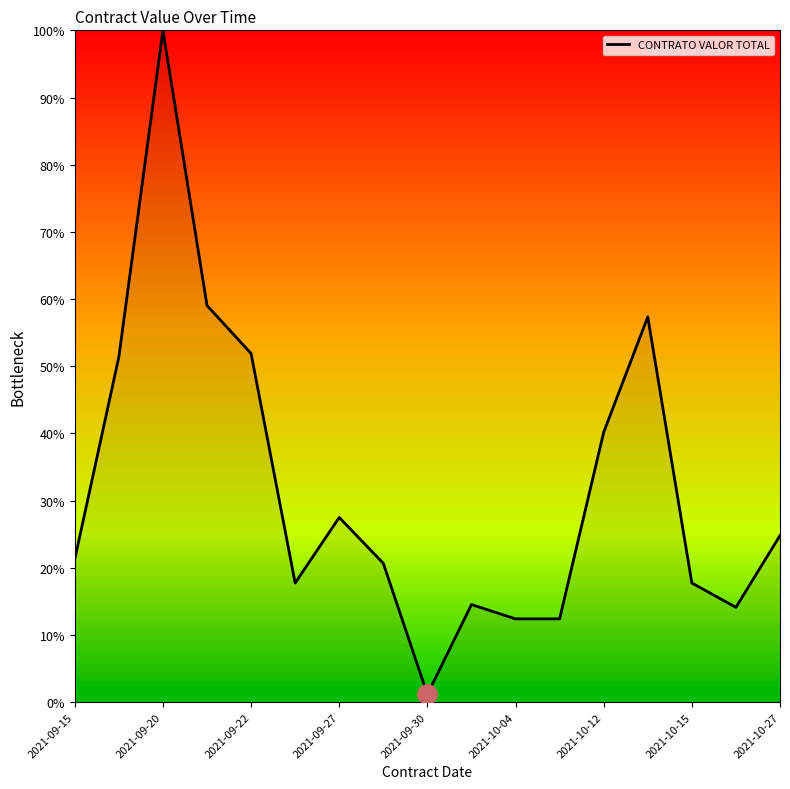

Reading left to right, transcribe all the data shown in this chart.

21.3	51.4	100.0	59.0	51.9	17.7	27.5	20.7	1.1	14.5	12.4	12.4	40.2	57.3	17.7	14.1	24.8